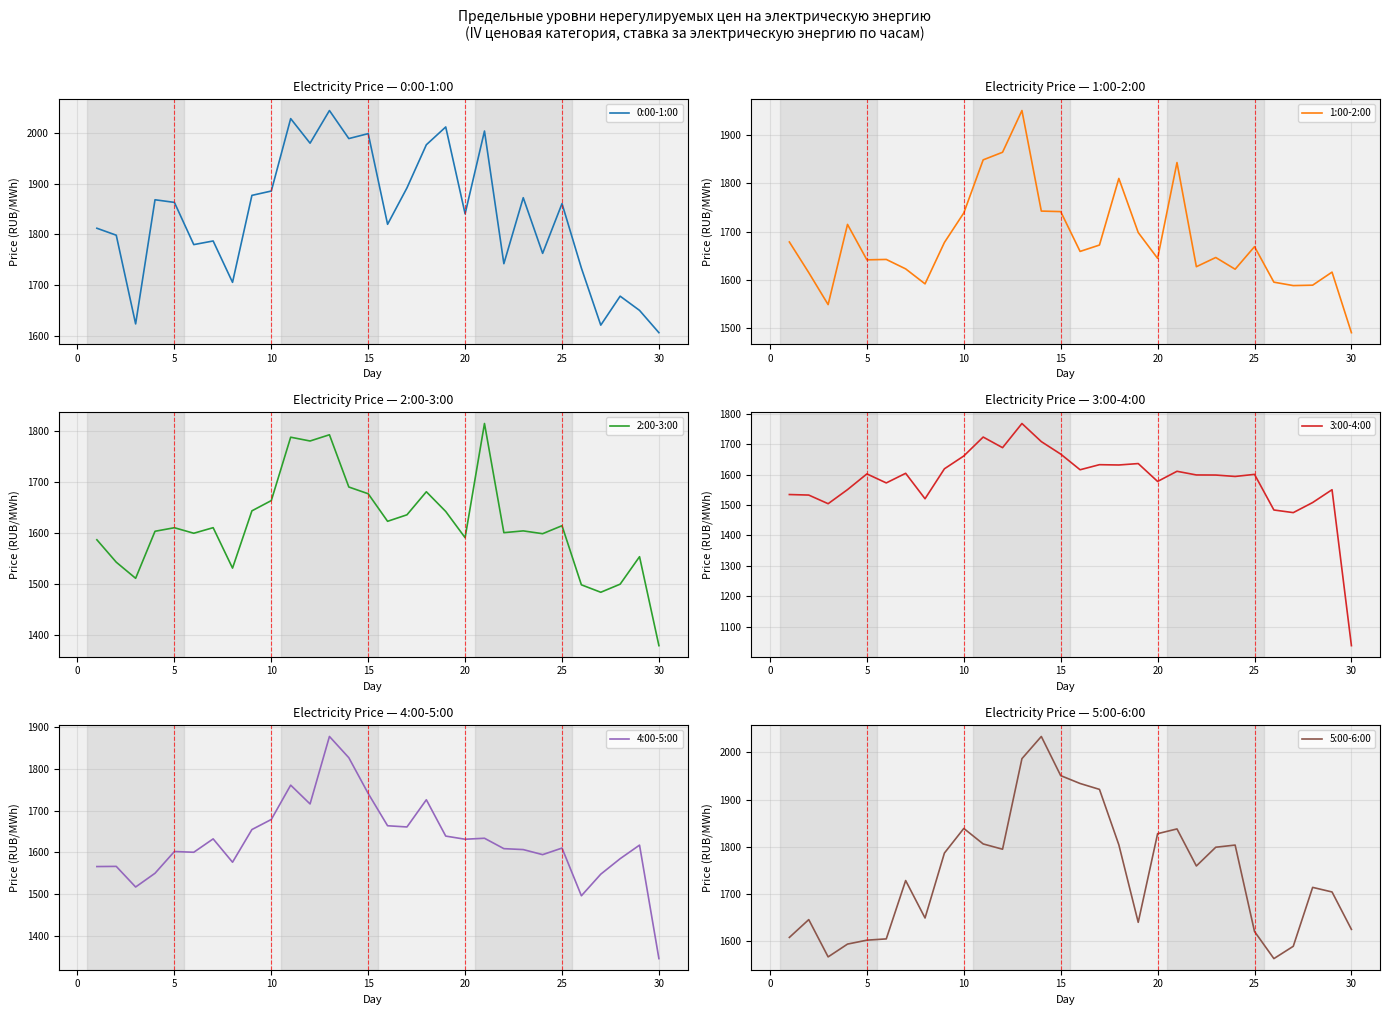

The 0:00-1:00 series shows 1606.1 at 30. True or false?

True